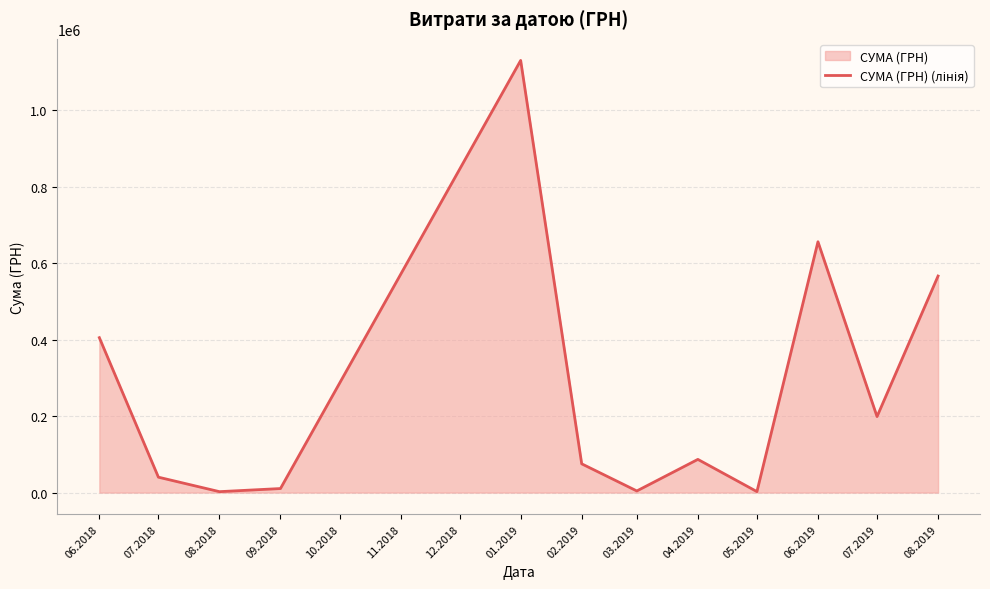

At which label does the data first exceed 86820?

06.2018